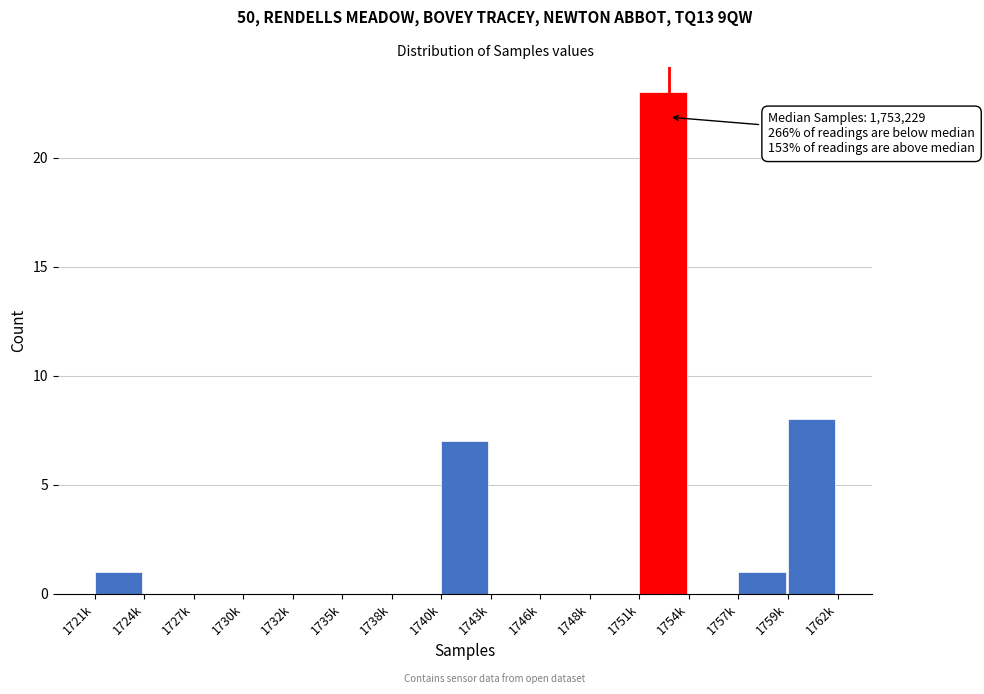

Reading right to left, what are all the values shown in this chart?

1759k=8	1757k=1	1754k=0	1751k=23	1748k=0	1746k=0	1743k=0	1740k=7	1738k=0	1735k=0	1732k=0	1730k=0	1727k=0	1724k=0	1721k=1